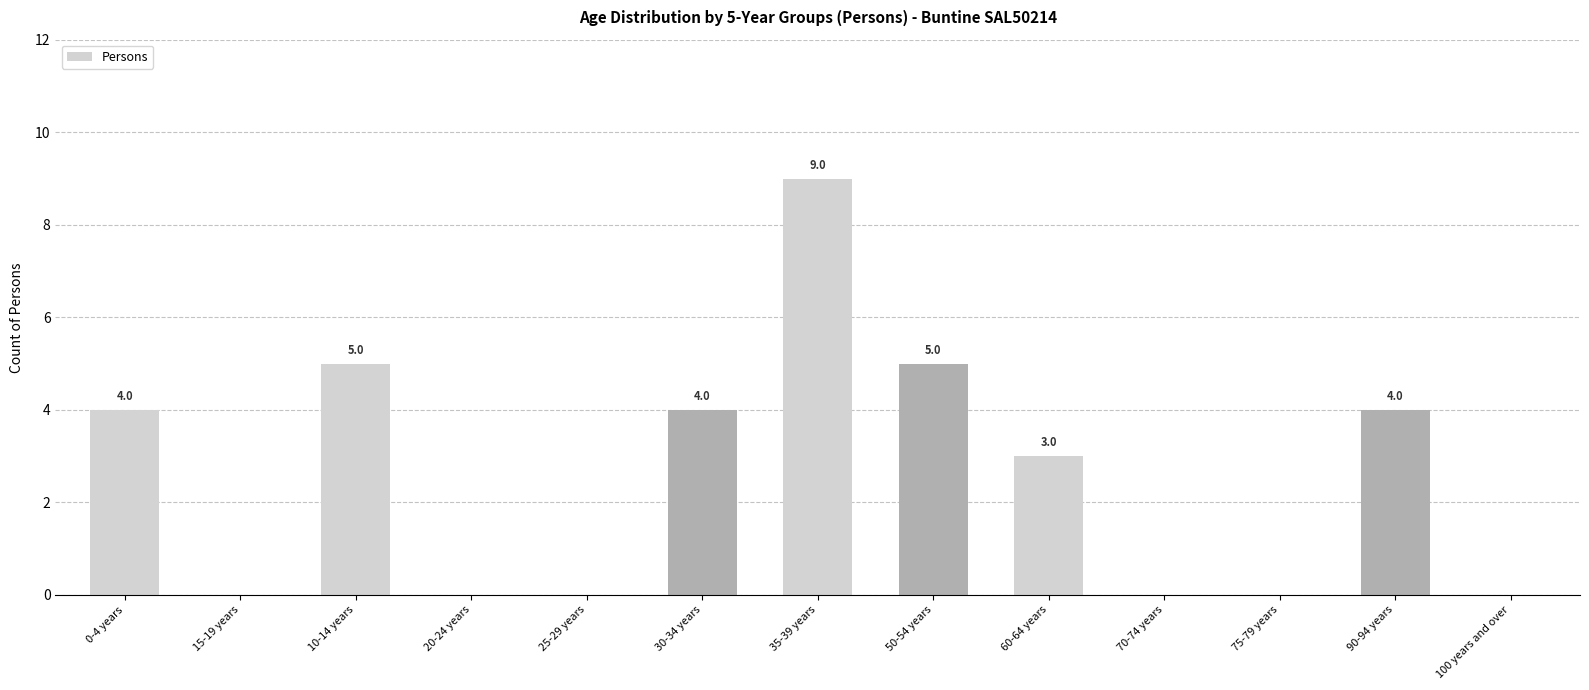

The chart shows a value of 1 at 10-14 years. True or false?

False